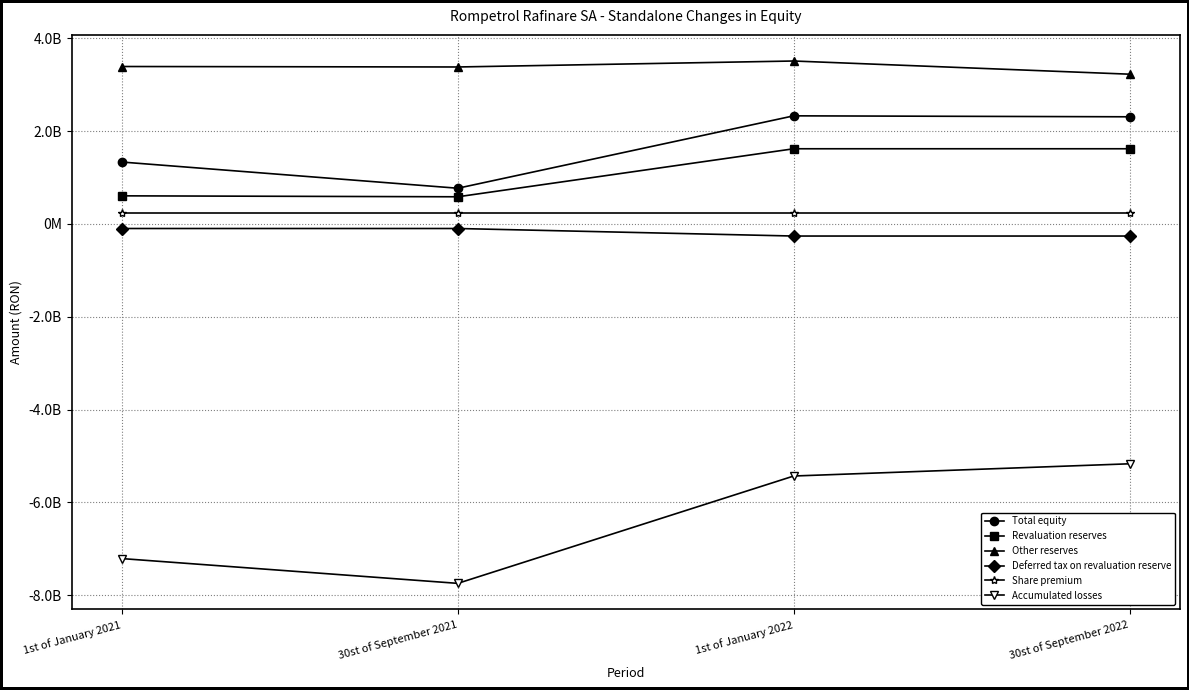

Does the chart have visible grid lines?

Yes